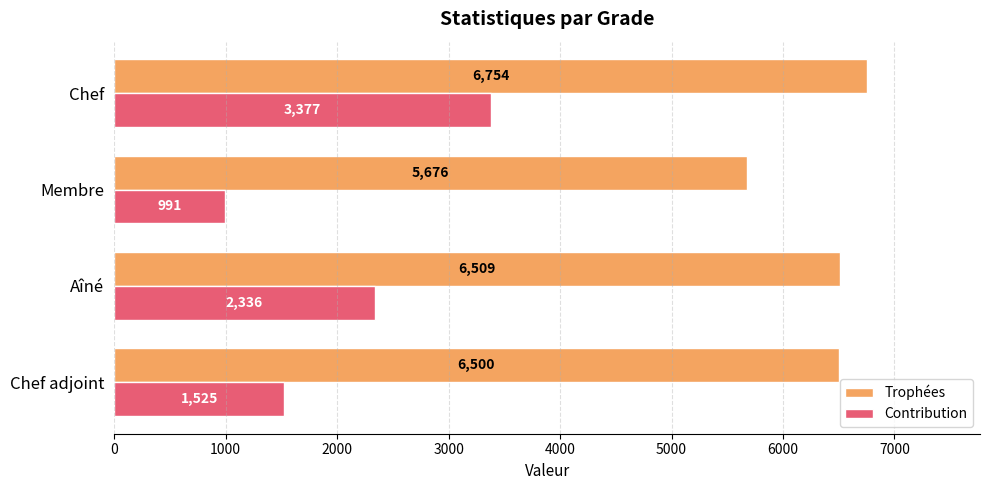

What are all the series names shown in the legend?

Trophées, Contribution